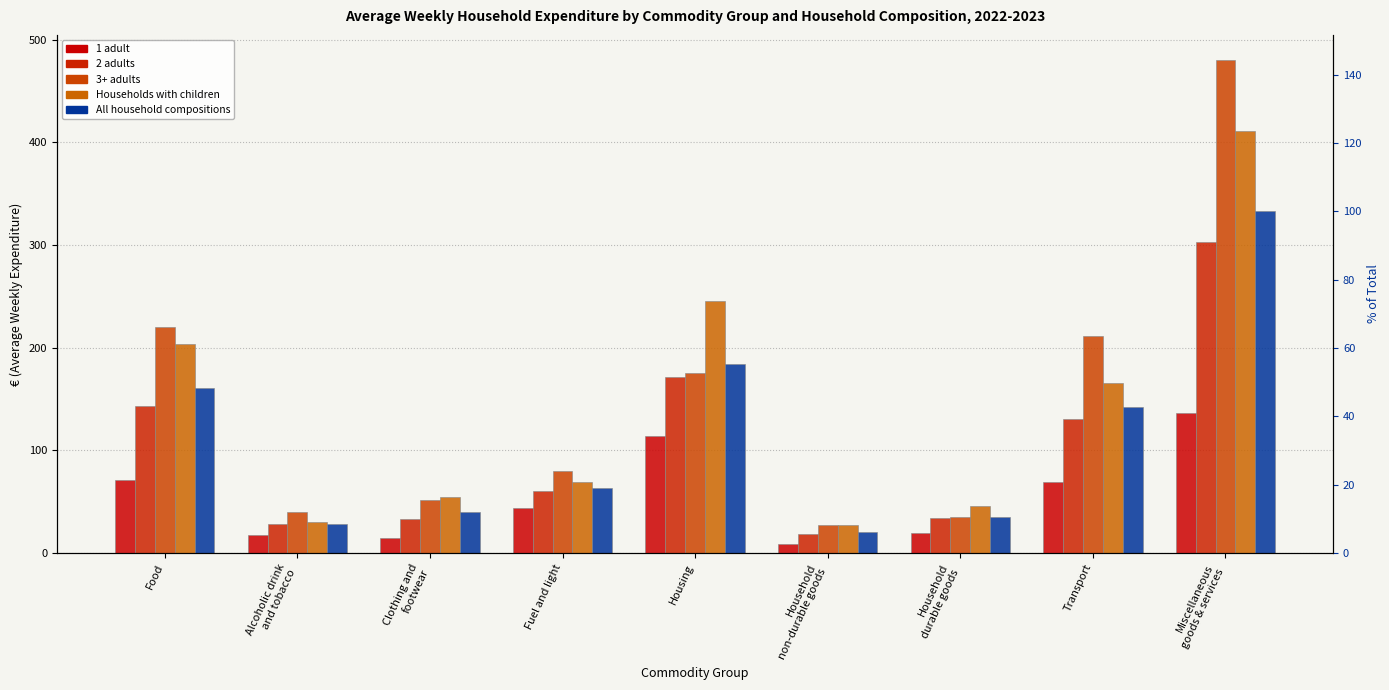

What is the label of the 1st bar from the right?

Miscellaneous
goods & services